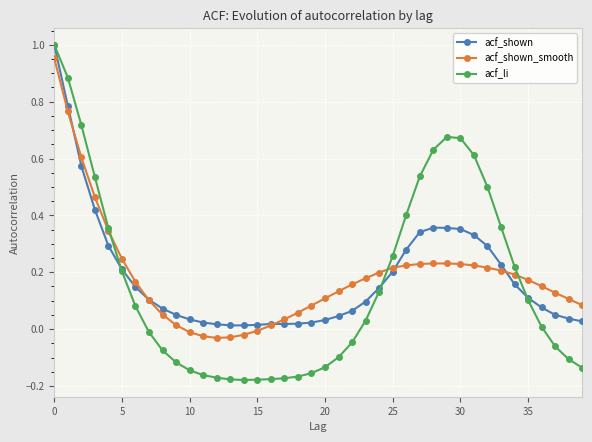

Does the chart display data point markers on the line(s)?

Yes